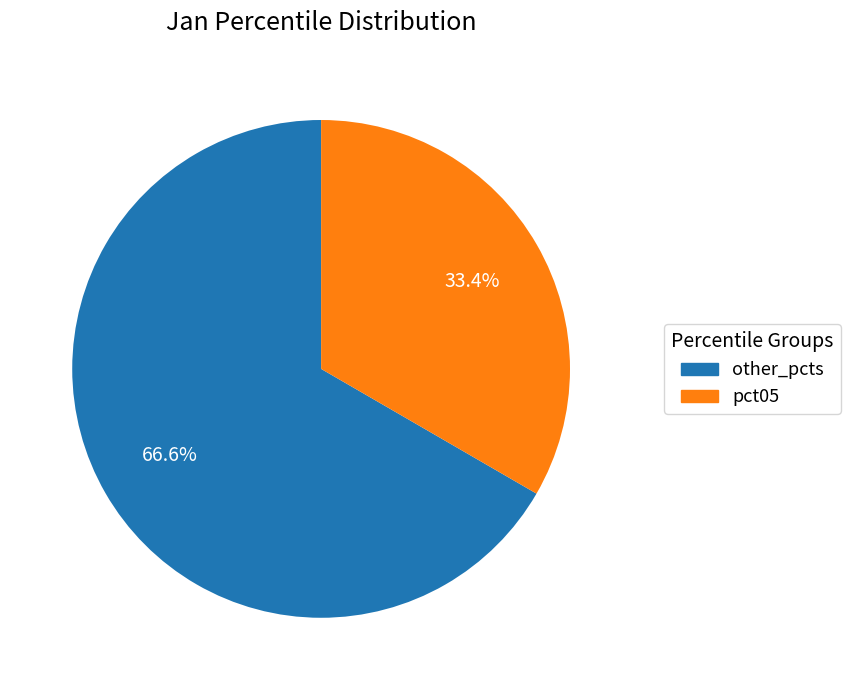

Does any single category account for the majority?

Yes